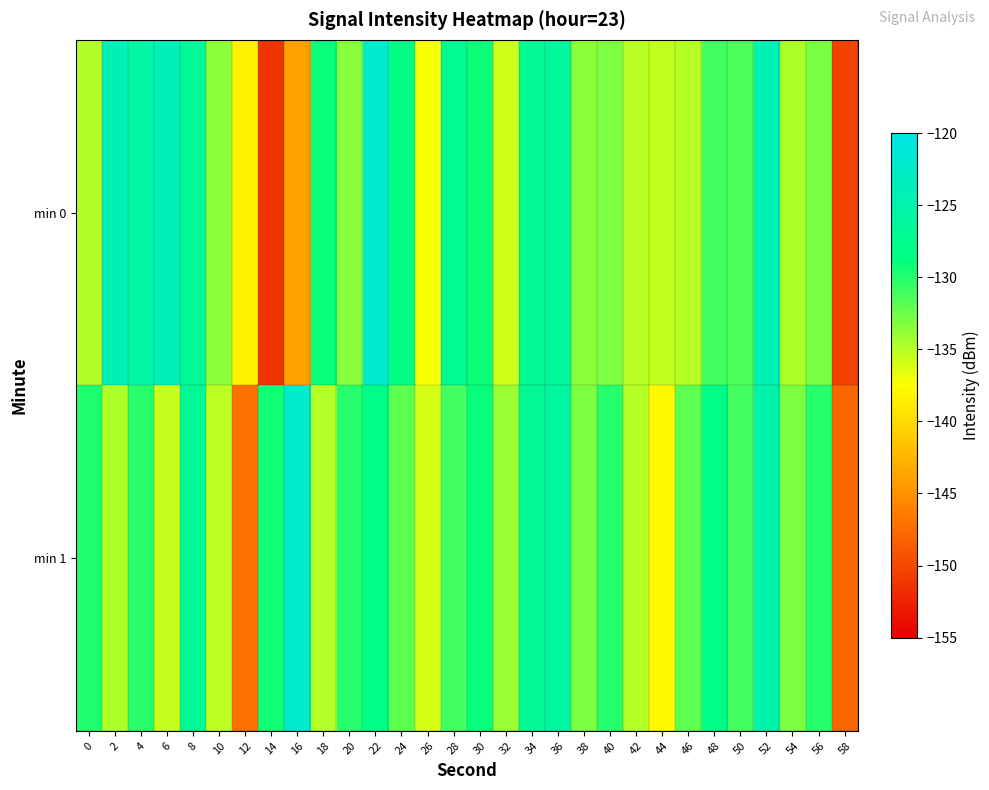

Which series has the largest range (max minus min)?

min 0